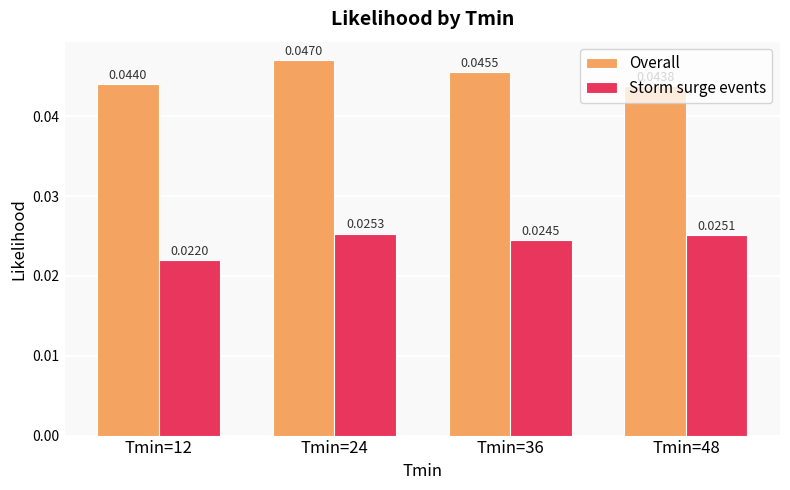

Are the bars grouped side by side (vs. stacked)?

Yes